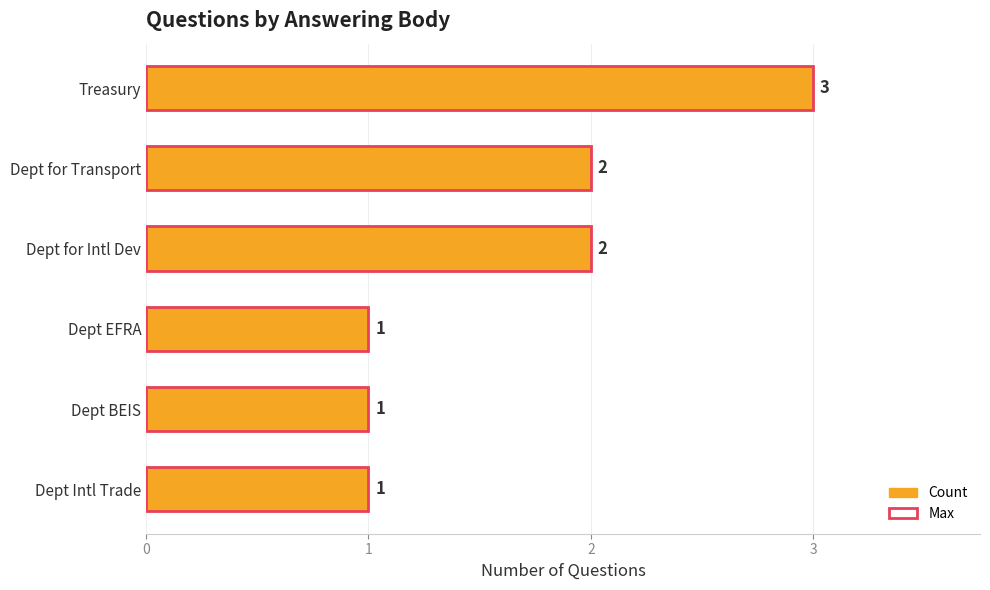

The Count series shows 2 at Dept for Intl Dev. True or false?

True